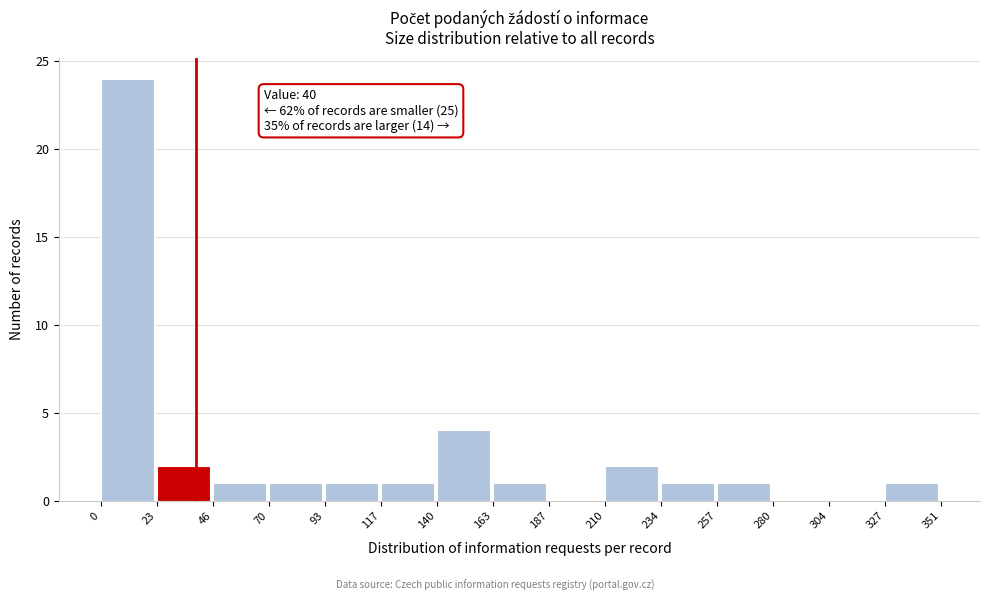

Which range on the x-axis has the tallest bar?

0 to 23